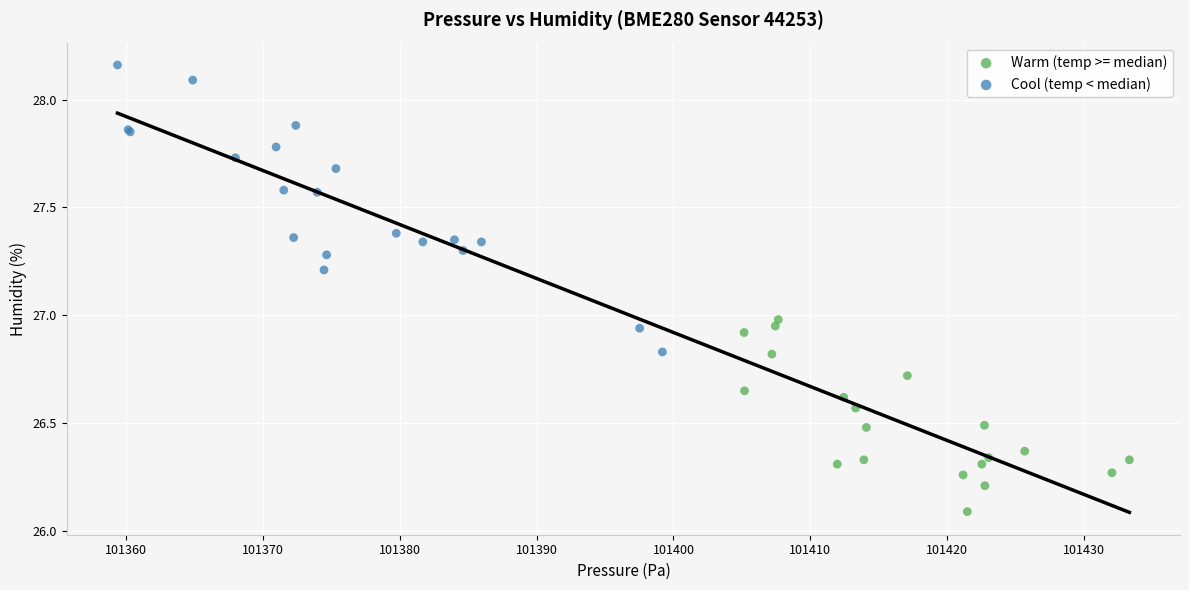

Which series contains the highest Y value?

Cool (temp < median)